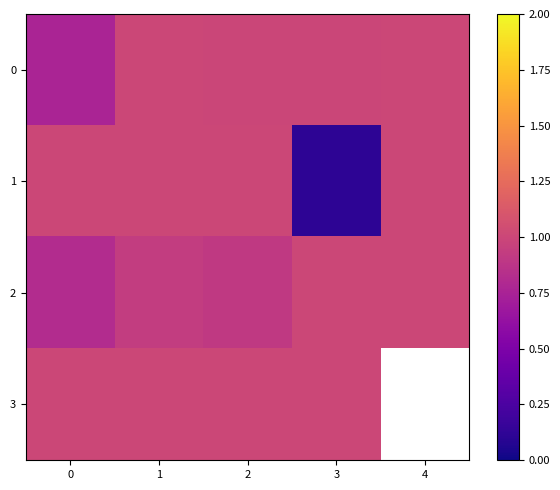

Rank the series by their maximum value, from lowest to highest.

0, 1, 2, 3